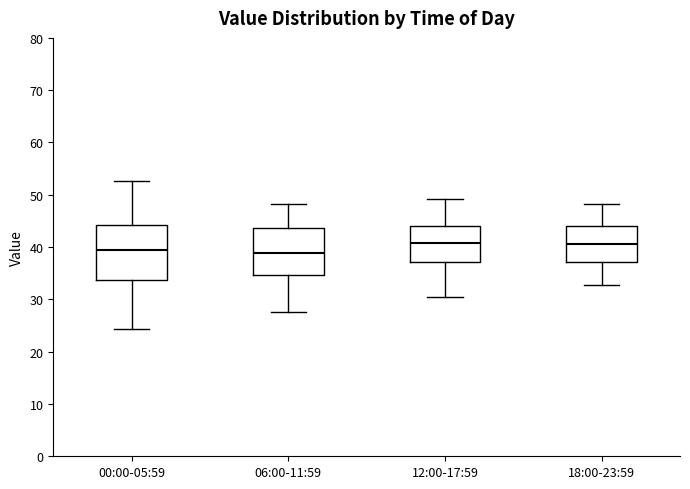

Reading left to right, transcribe this box plot: for each box, give where its median line is, the range the box spans, and where its two whiskers end, as read against the y-axis. The values are not printed on the chart, so give them approximately, as read against the axis.

00:00-05:59: median 40, box 34 to 44, whiskers 24 to 53
06:00-11:59: median 39, box 35 to 44, whiskers 28 to 48
12:00-17:59: median 41, box 37 to 44, whiskers 31 to 49
18:00-23:59: median 41, box 37 to 44, whiskers 33 to 48